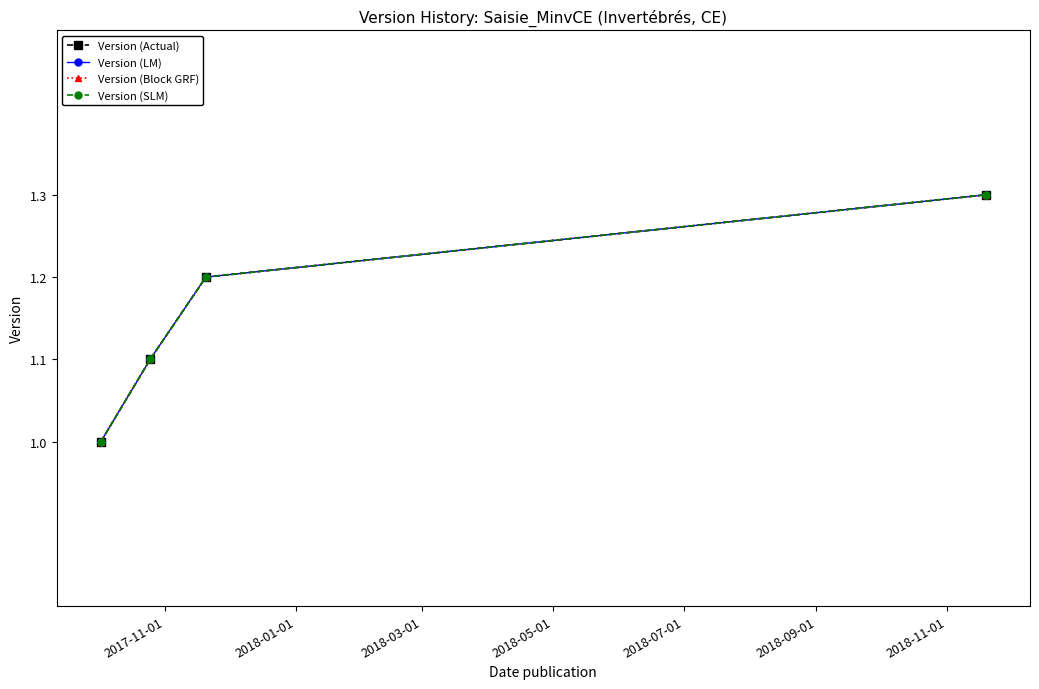

Count the Version (Block GRF) values in the range 1 to 2.

4